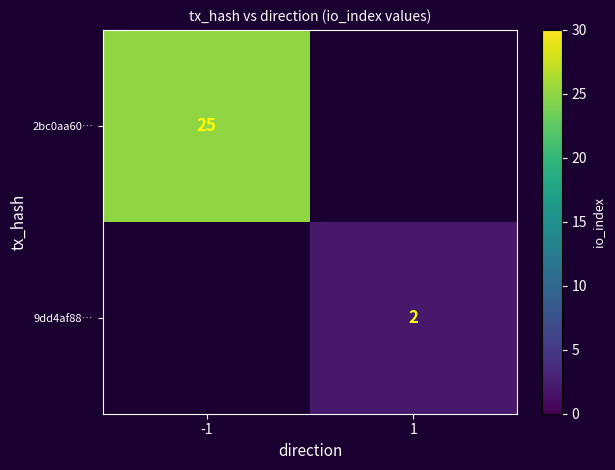

The value of 2bc0aa60… at -1 is 35. True or false?

False